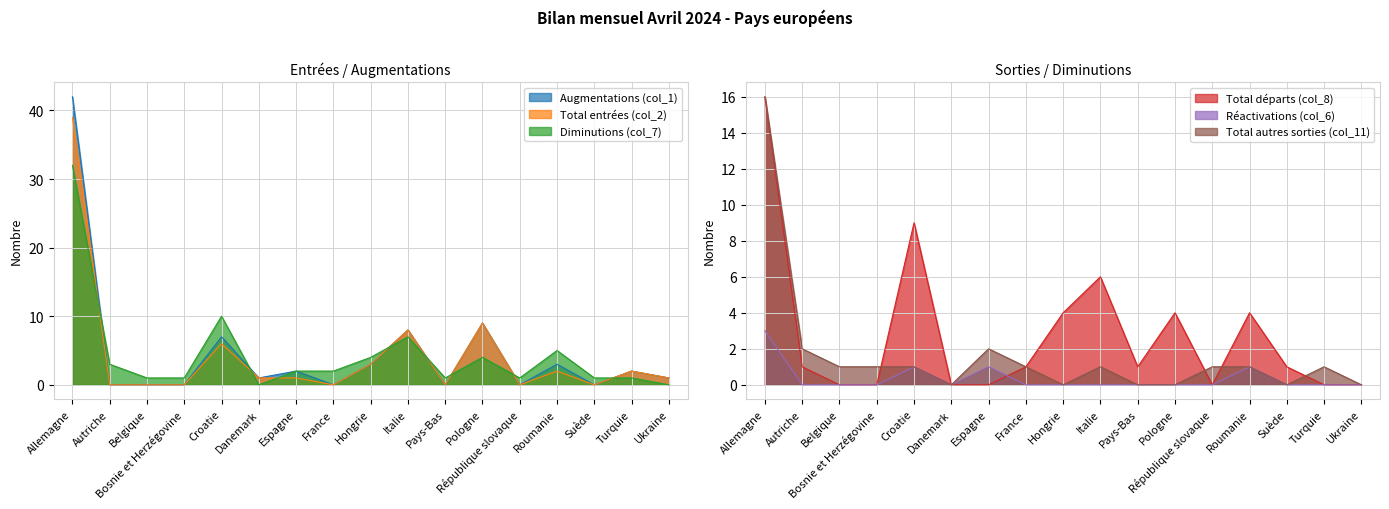

What is the approximate value of Augmentations (col_1) at Allemagne, to the nearest 10?

40